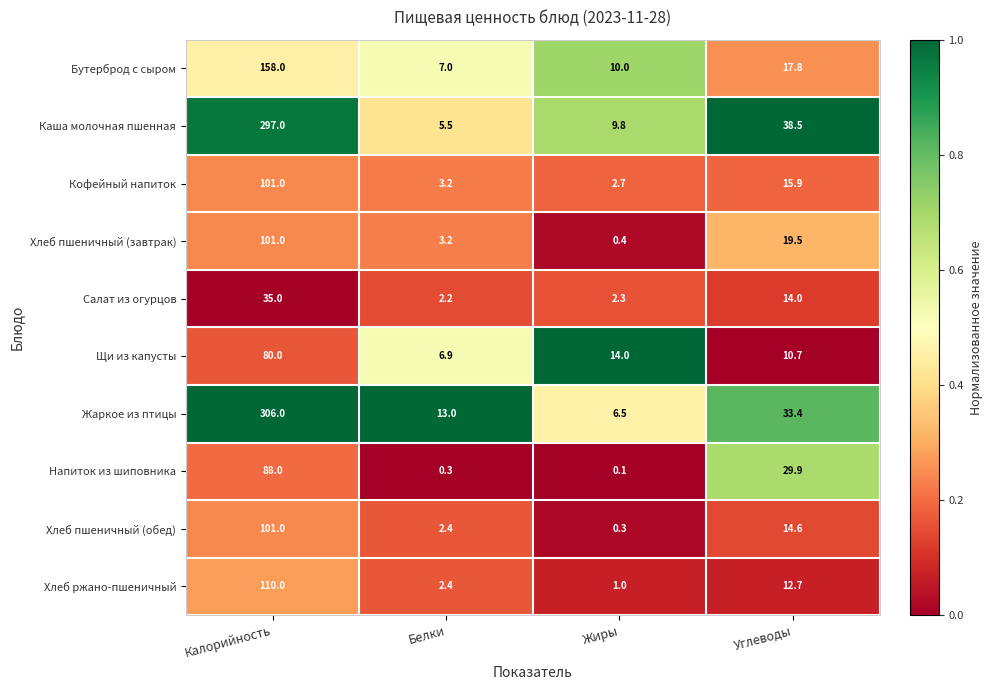

At which label does Щи из капусты first exceed 14?

Калорийность